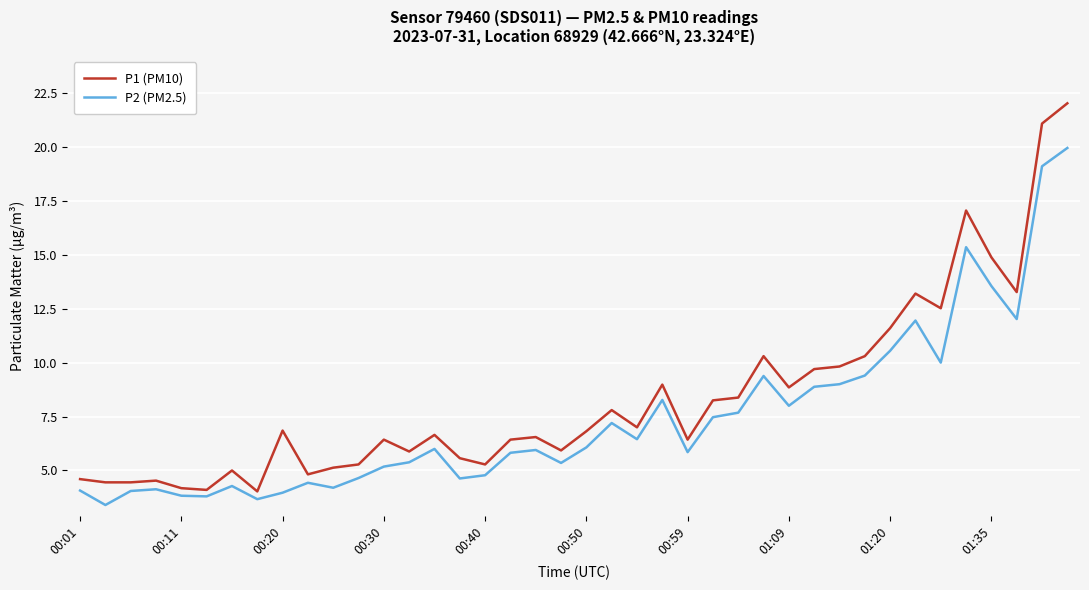

True or false: P2 (PM2.5) and P1 (PM10) cross at least once.

False